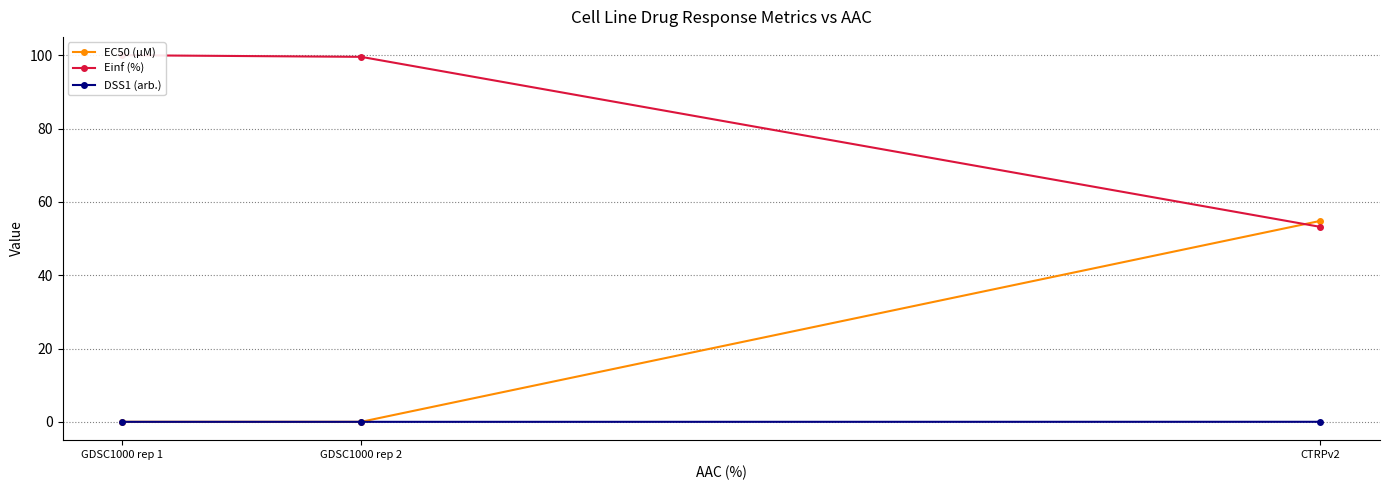

Does the chart have visible grid lines?

Yes